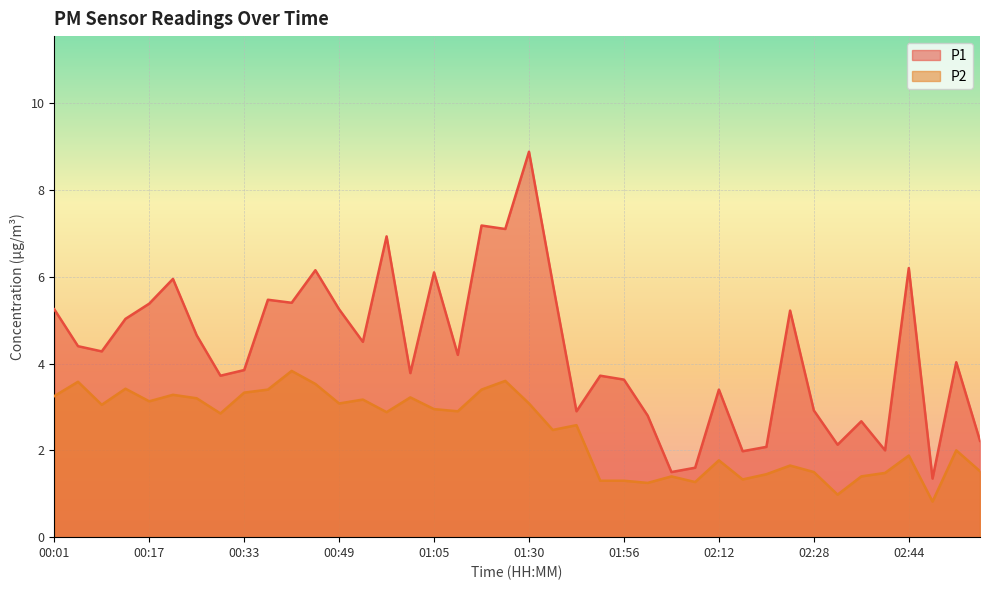

Between 00:09 and 02:44, which series saw the biggest shift?

P1